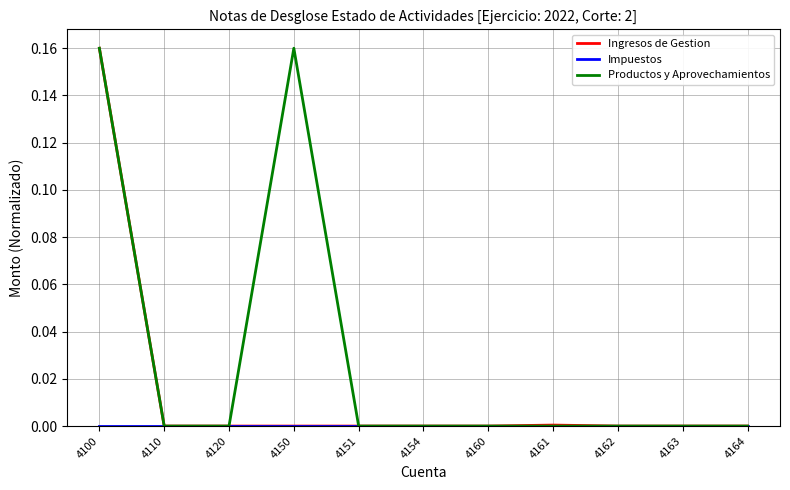

The value of Ingresos de Gestion at 4150 is 0.1. True or false?

False